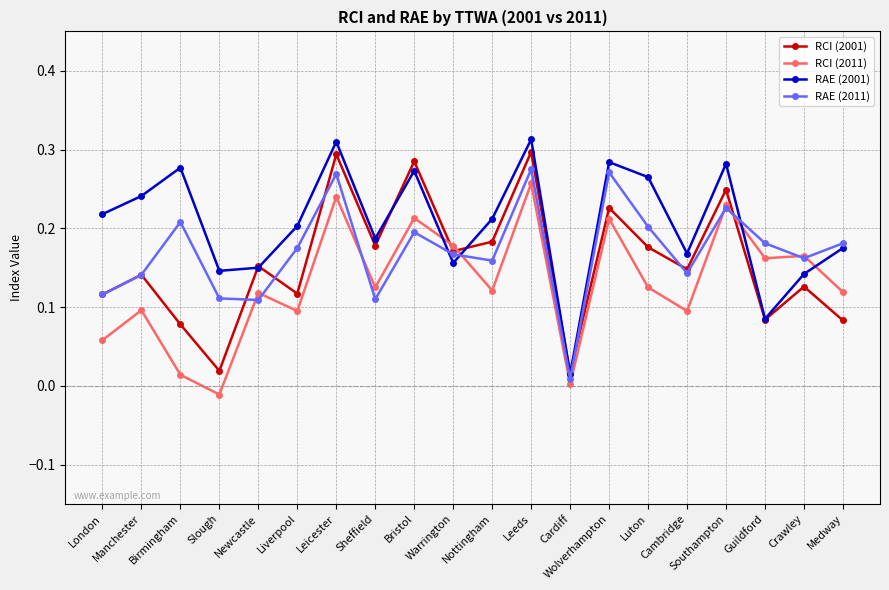

Is it true that RCI (2011) equals 0.2 at Guildford?

True